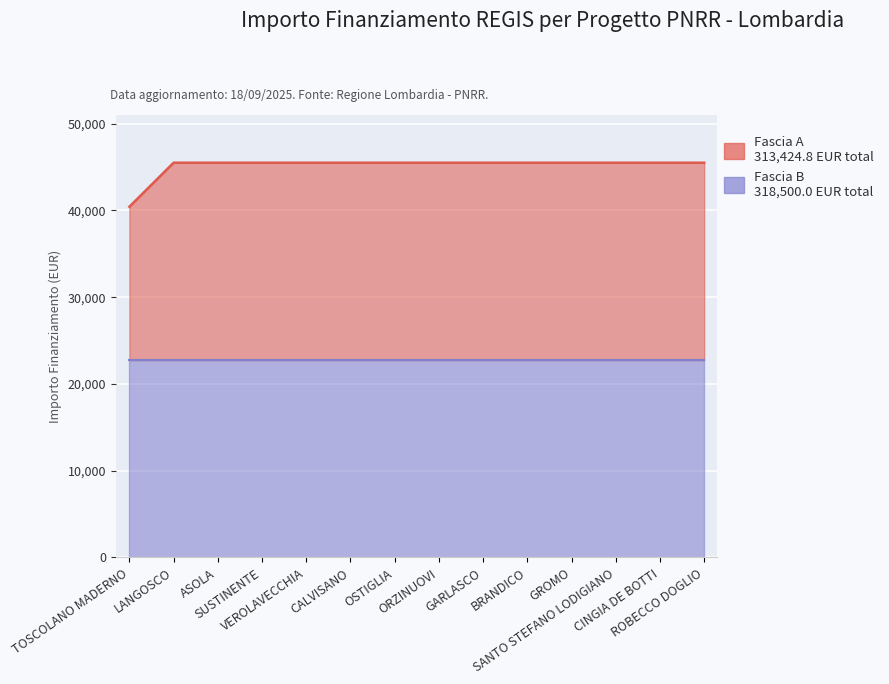

Which label corresponds to the smallest value in the chart?

TOSCOLANO MADERNO